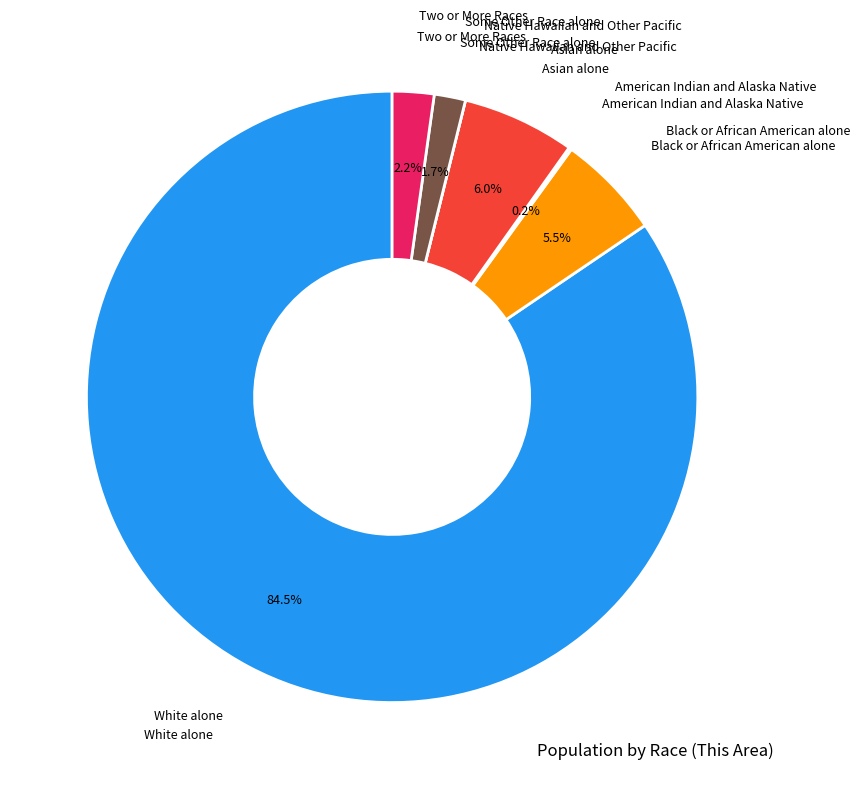

Does White alone represent more than half of the total?

Yes